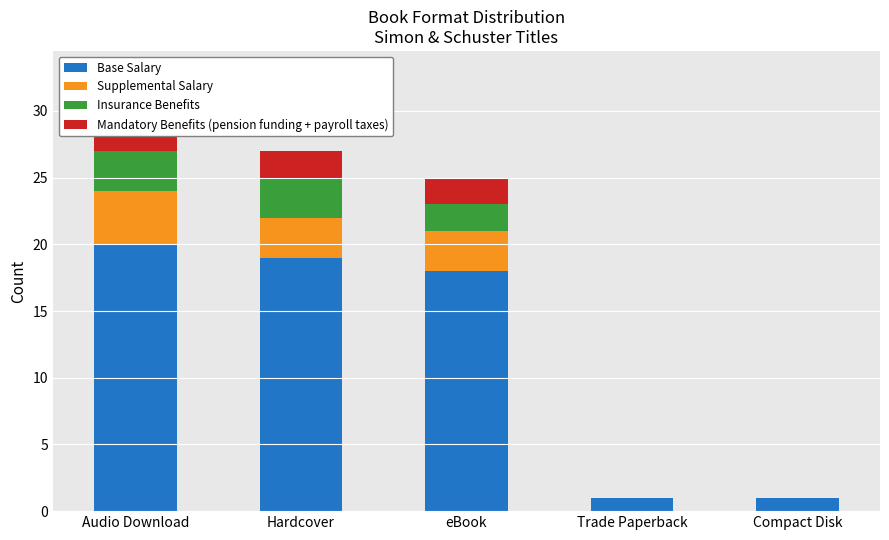

Count the Mandatory Benefits (pension funding + payroll taxes) values in the range 0 to 2.

4